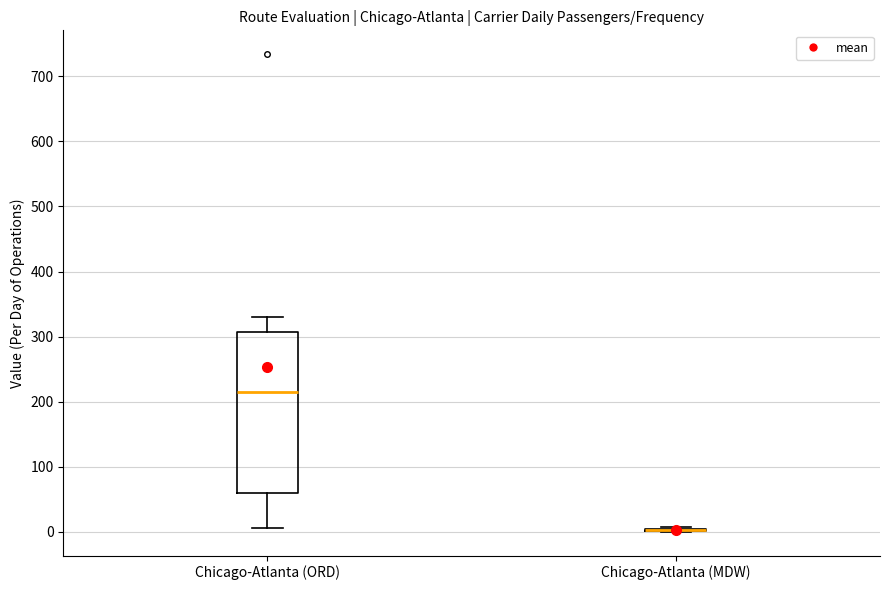

Reading left to right, read every box against the y-axis: the position of its median line, the range the box covers, and the ends of its whiskers. The values are not printed on the chart, so give them approximately, as read against the axis.

Chicago-Atlanta (ORD): median 220, box 60 to 310, whiskers 10 to 330
Chicago-Atlanta (MDW): box collapsed to a line at 0, whiskers 0 to 10